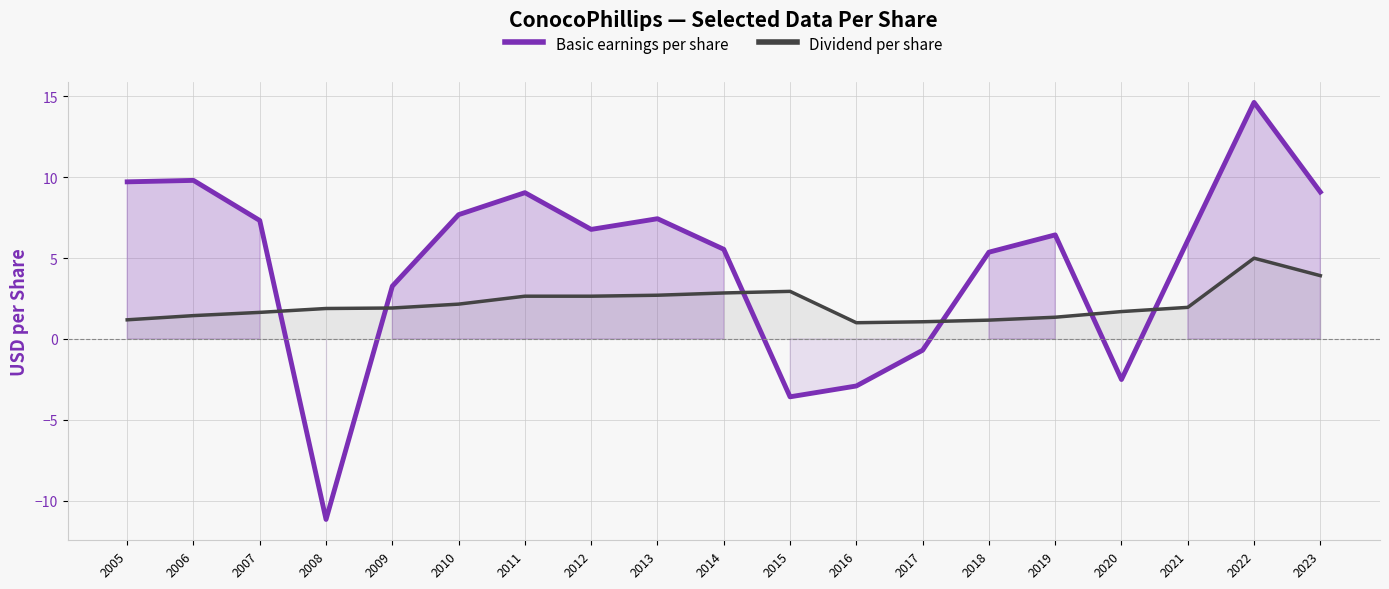

Rank the categories by Basic earnings per share value from highest to lowest.

2022, 2006, 2005, 2023, 2011, 2010, 2013, 2007, 2012, 2019, 2021, 2014, 2018, 2009, 2017, 2020, 2016, 2015, 2008